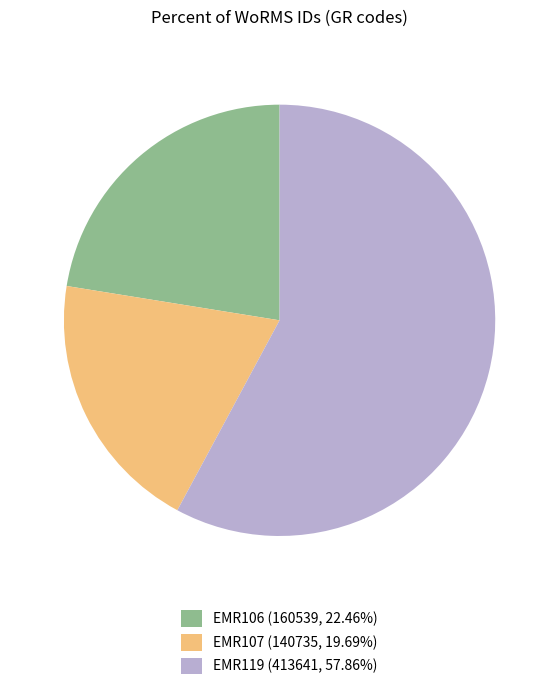

How many slices are in this pie chart?

3